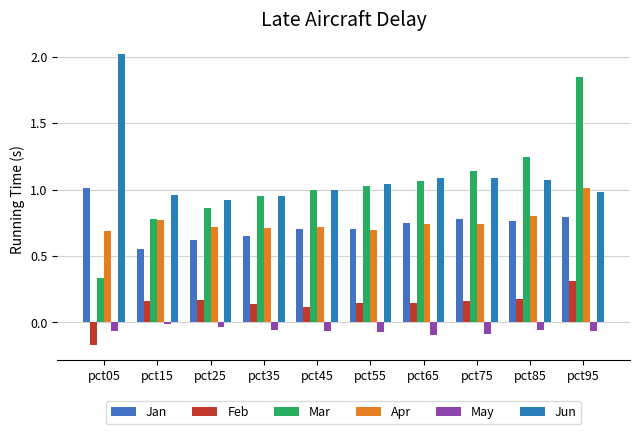

How many groups of bars are there?

10